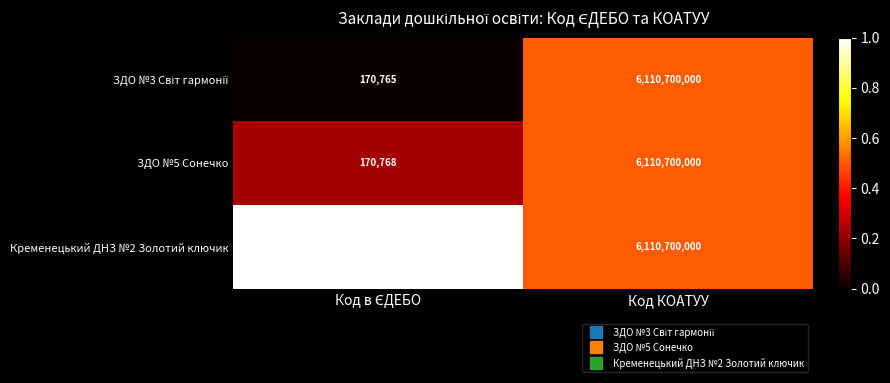

What is the average value of the ЗДО №5 Сонечко series?

3055435384